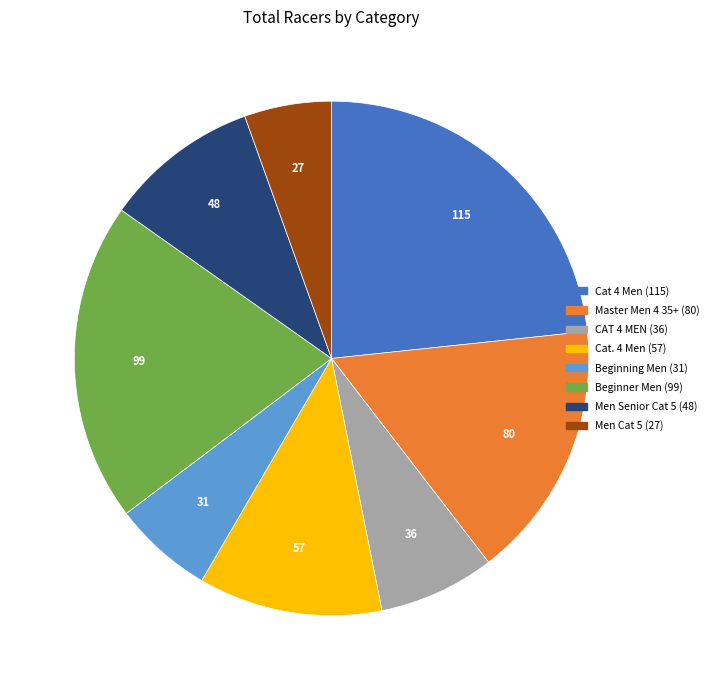

The Men Senior Cat 5 slice represents 10% of the pie. True or false?

True